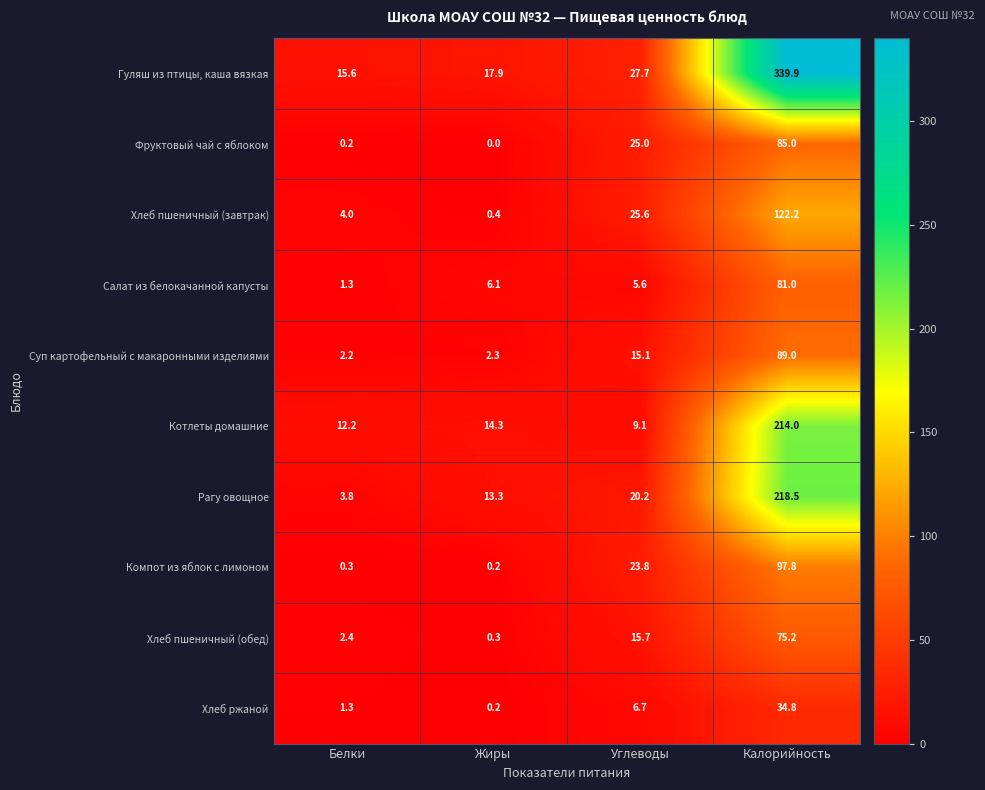

What is the sum of the Хлеб пшеничный (завтрак) values at Жиры and Белки?

4.4